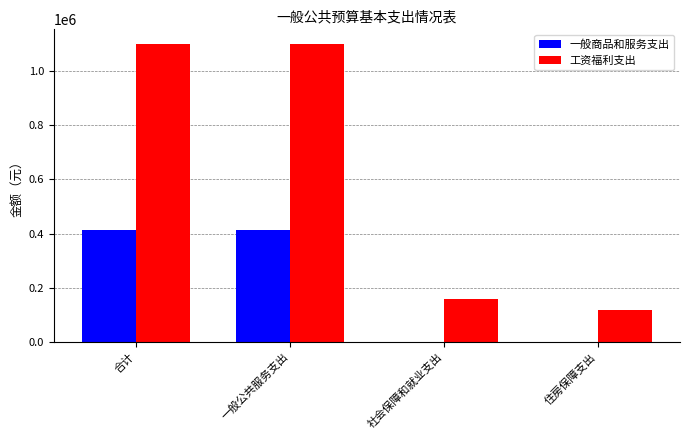

Which series has the widest spread of values?

工资福利支出